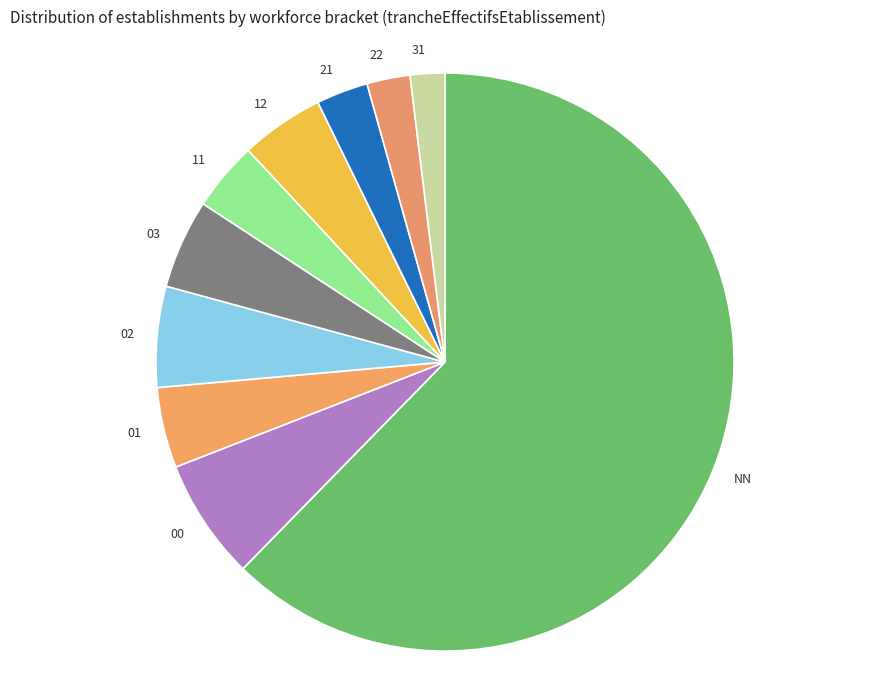

Does any single category account for the majority?

Yes